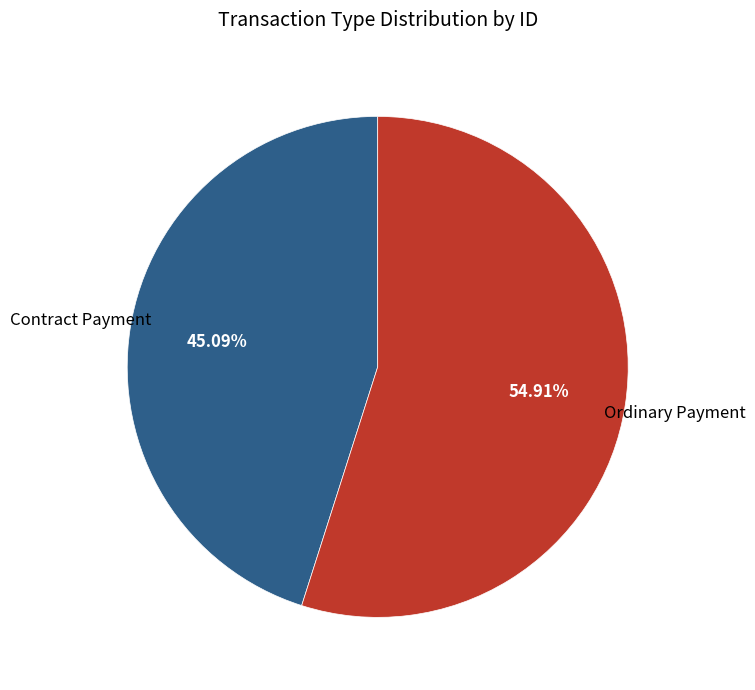

Is there any slice that represents more than half of the pie?

Yes